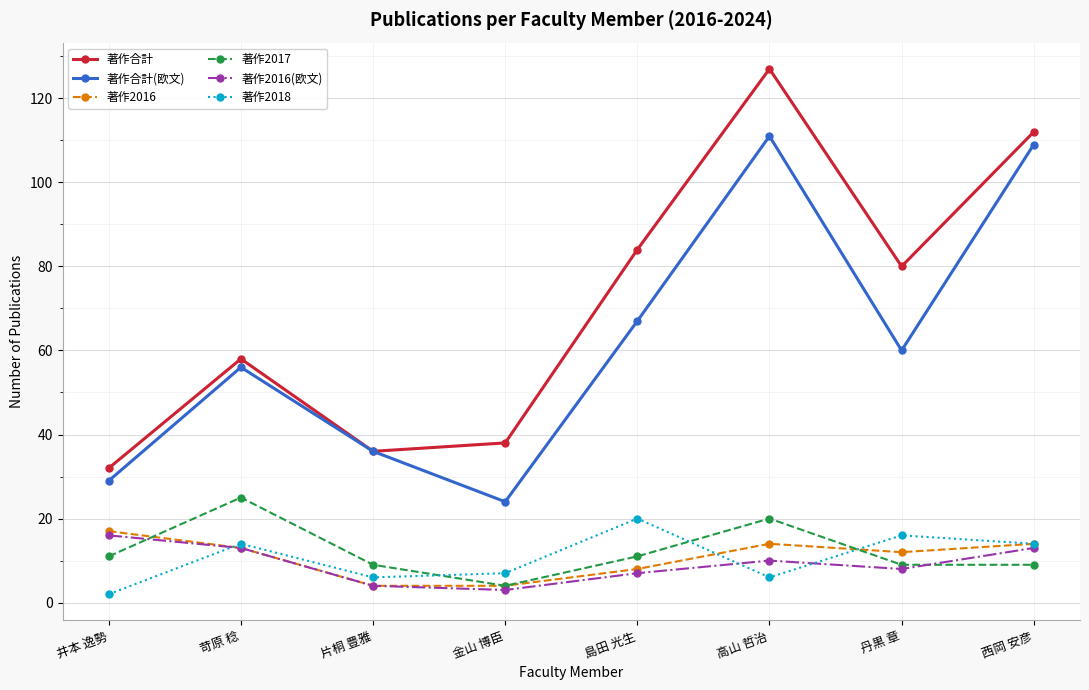

Is the value of 著作2016(欧文) at 金山 博臣 greater than the value of 著作合計 at 井本 逸勢?

No